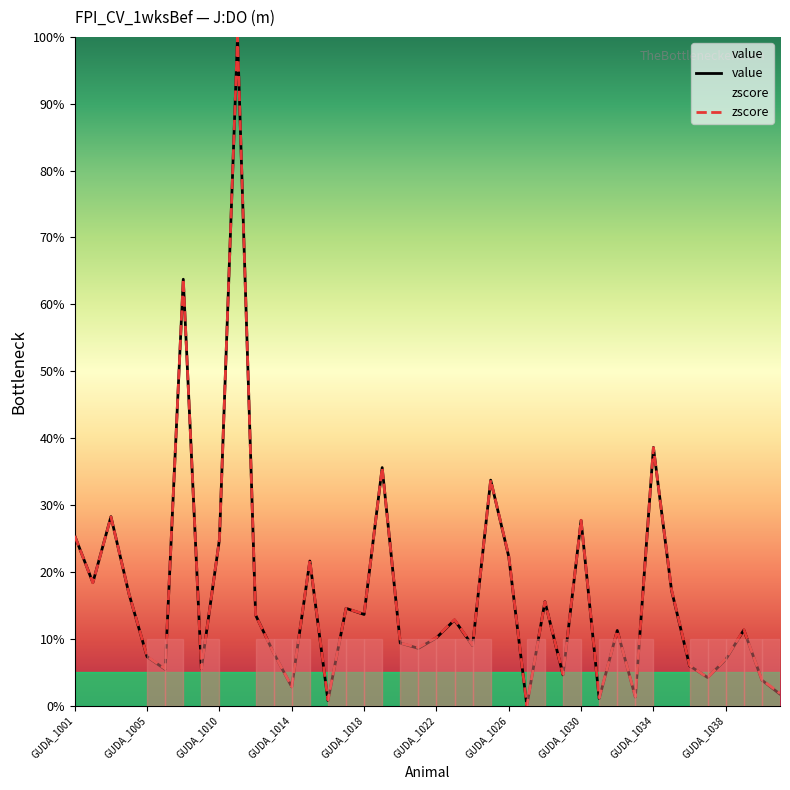

What is the highest value of the value series?

100.0